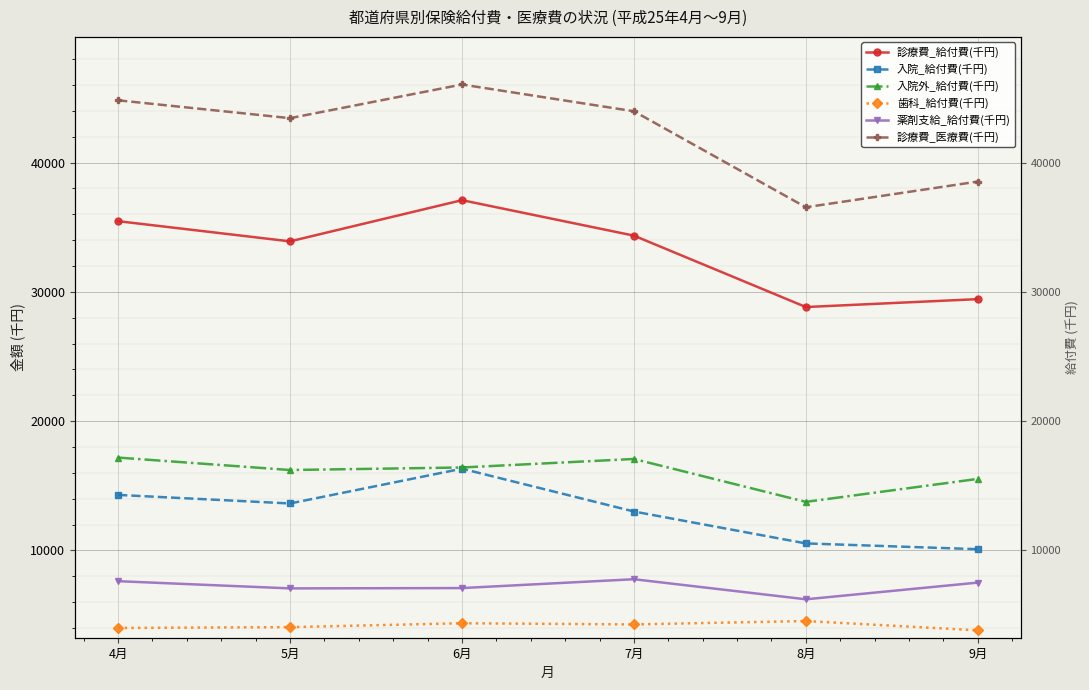

What is the difference between the second highest and second lowest values in the 入院_給付費(千円) series?

3752.2